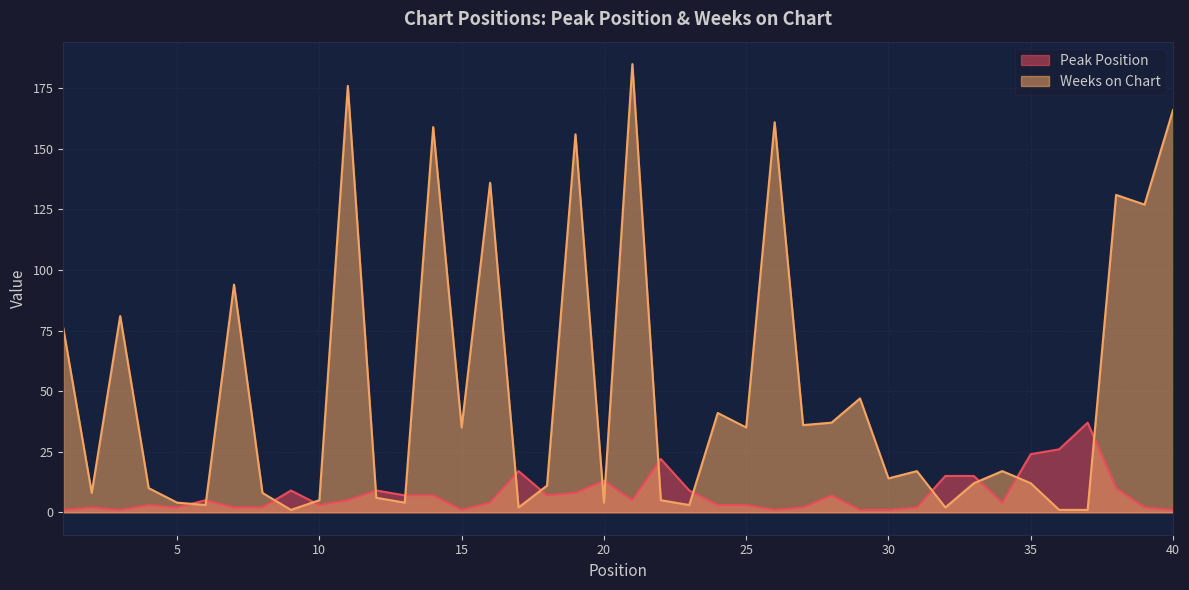

Read the Weeks on Chart value at 1.

76